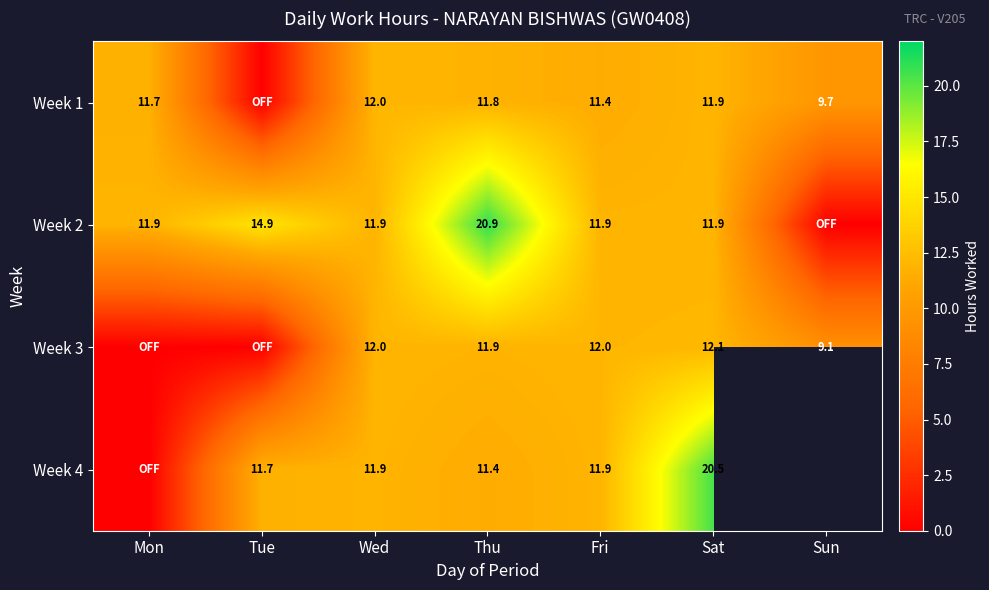

Is the value of Week 4 at Sat greater than the value of Week 2 at Tue?

Yes